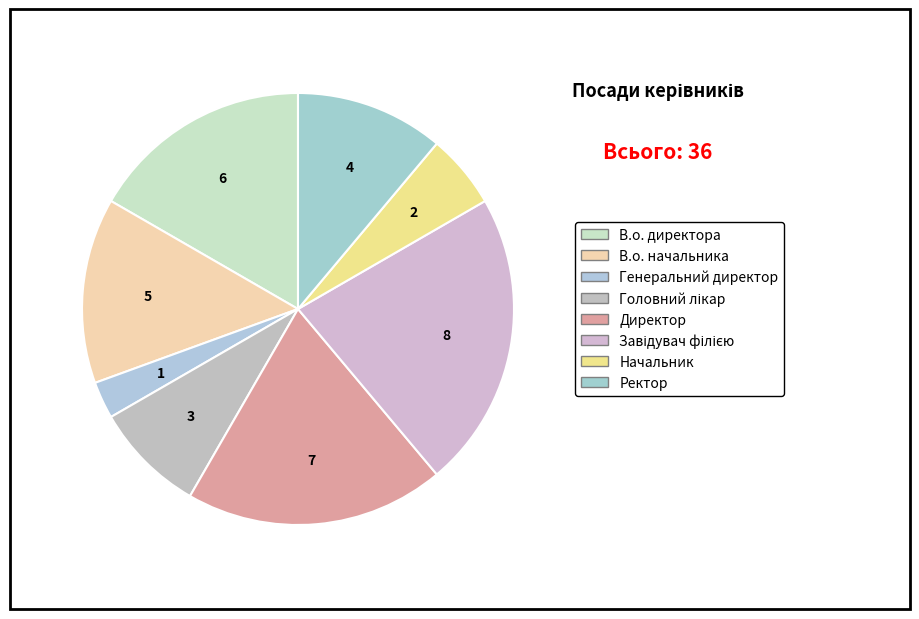

How many slices are in this pie chart?

8